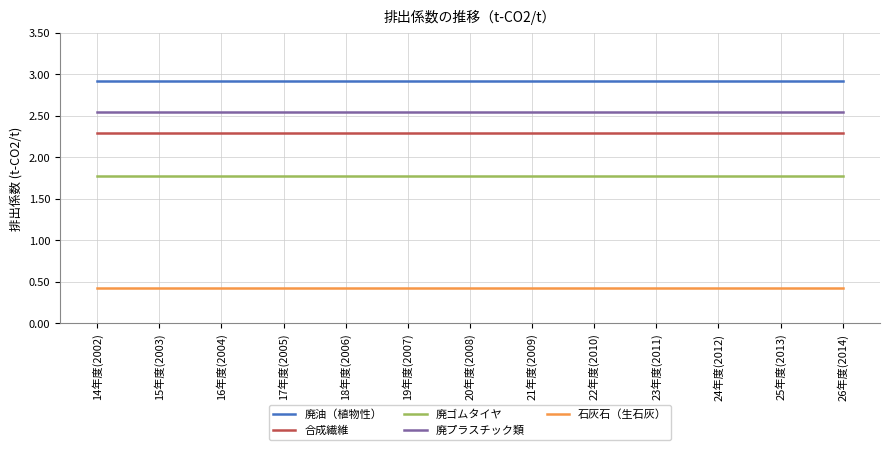

True or false: 廃プラスチック類 and 廃油（植物性） cross at least once.

False